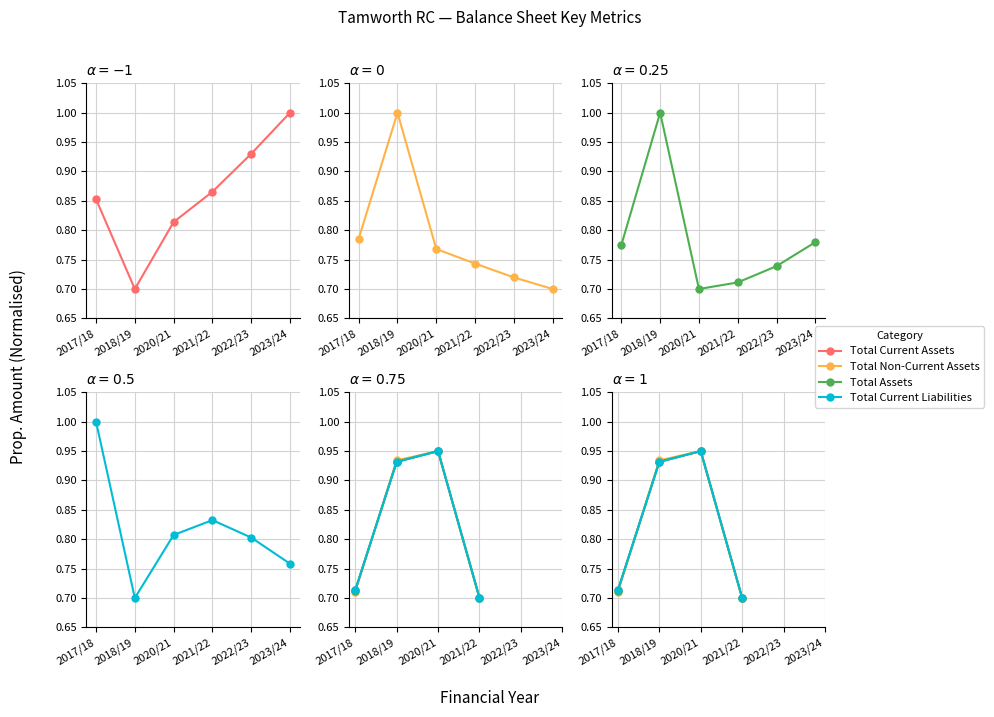

Count the 2021/22 values in the range 0 to 1.

4